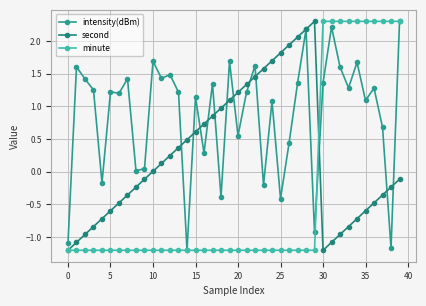

What are all the series names shown in the legend?

intensity(dBm), second, minute